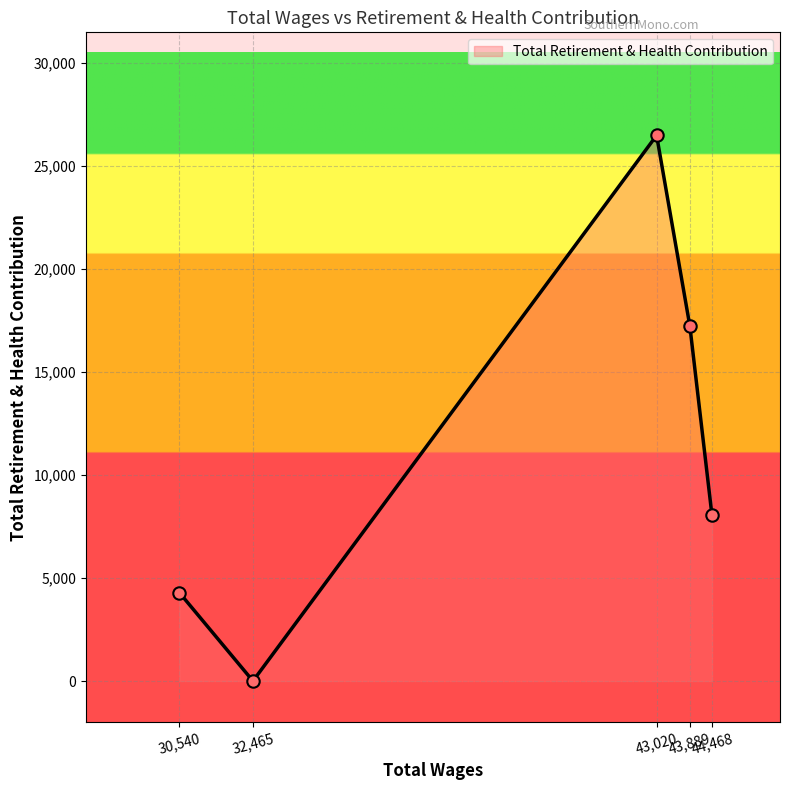

What is the greatest value displayed?

26474